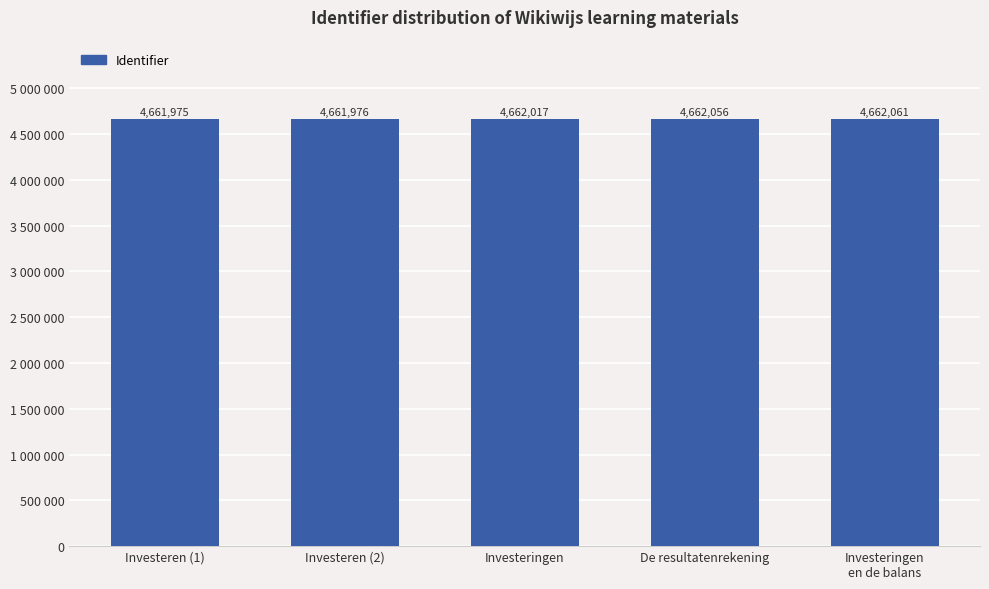

At which category does the chart reach its minimum across all series?

Investeren (1)